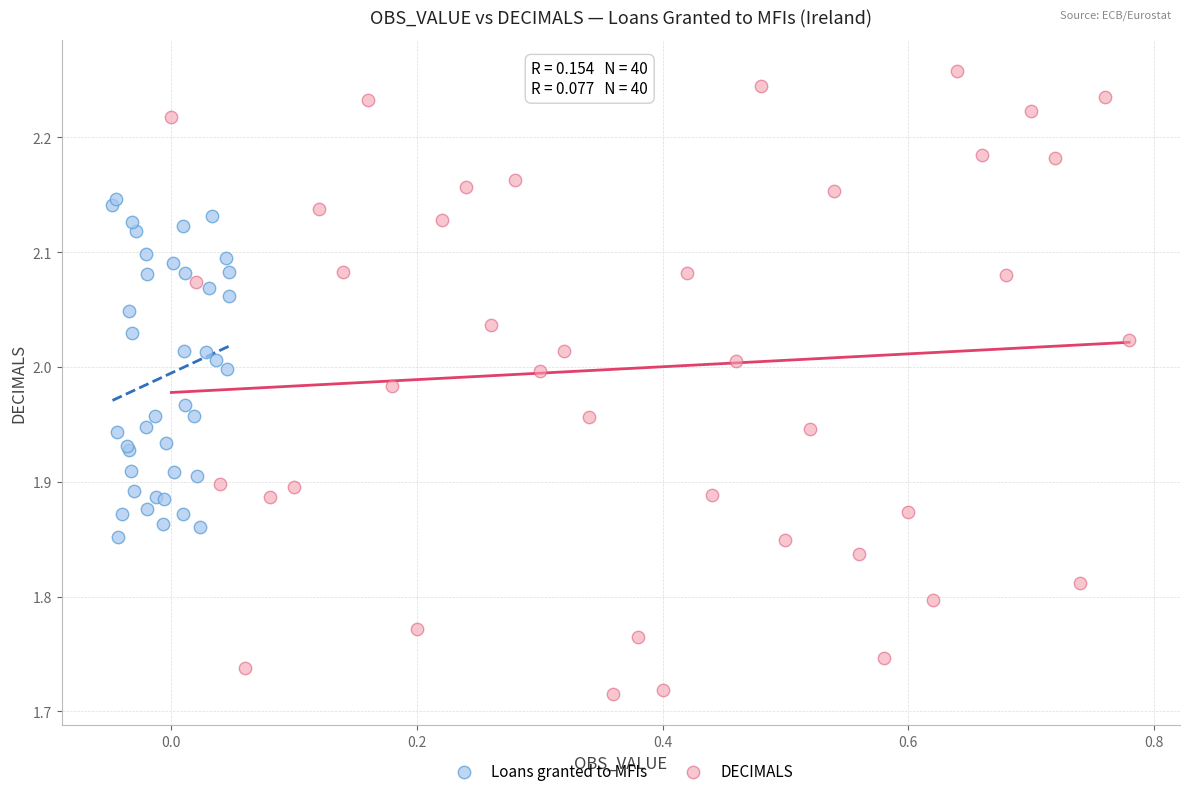

Which series has the widest spread of Y values?

DECIMALS